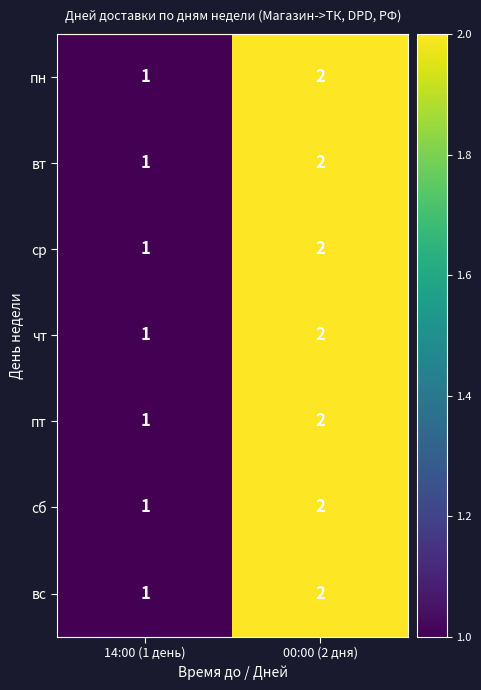

At which label is пт closest to 1?

14:00 (1 день)